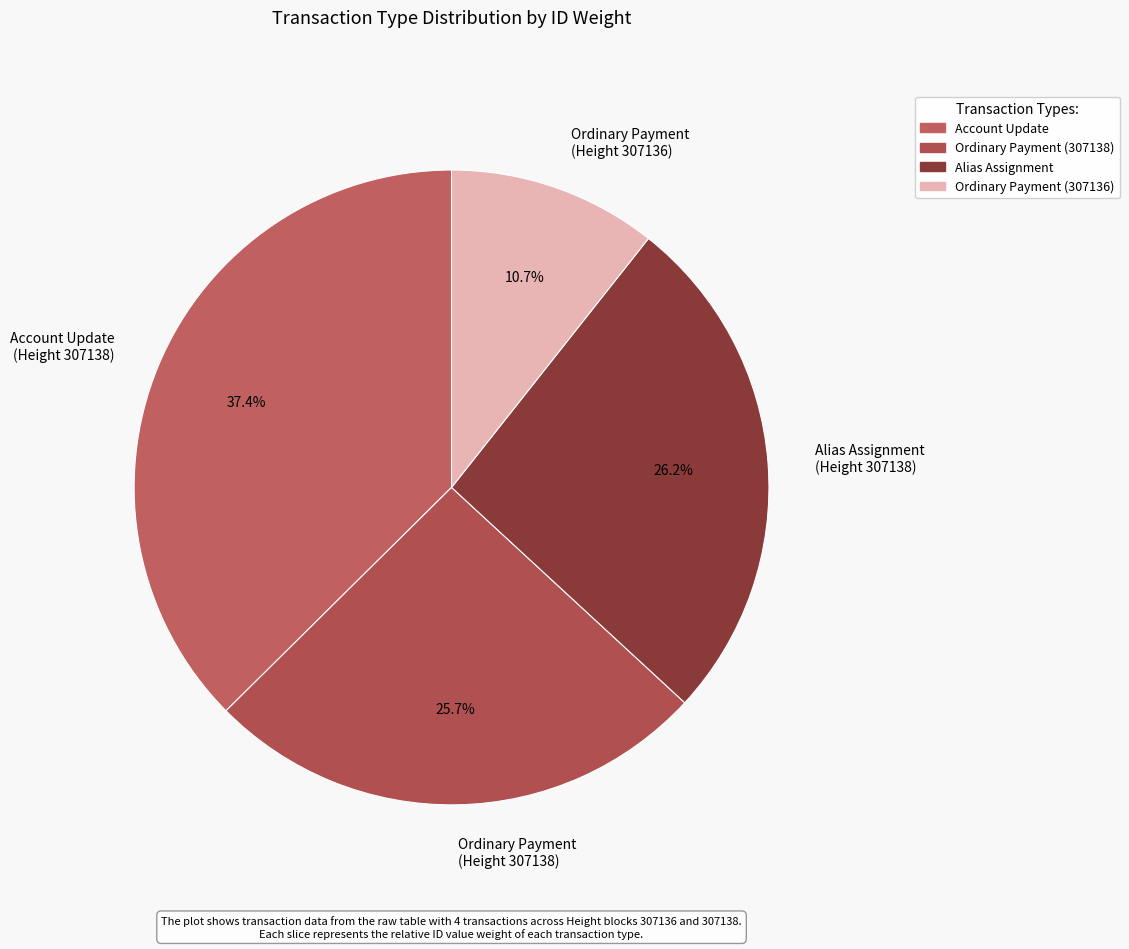

Between Ordinary Payment (Height 307136) and Alias Assignment (Height 307138), which is larger?

Alias Assignment (Height 307138)